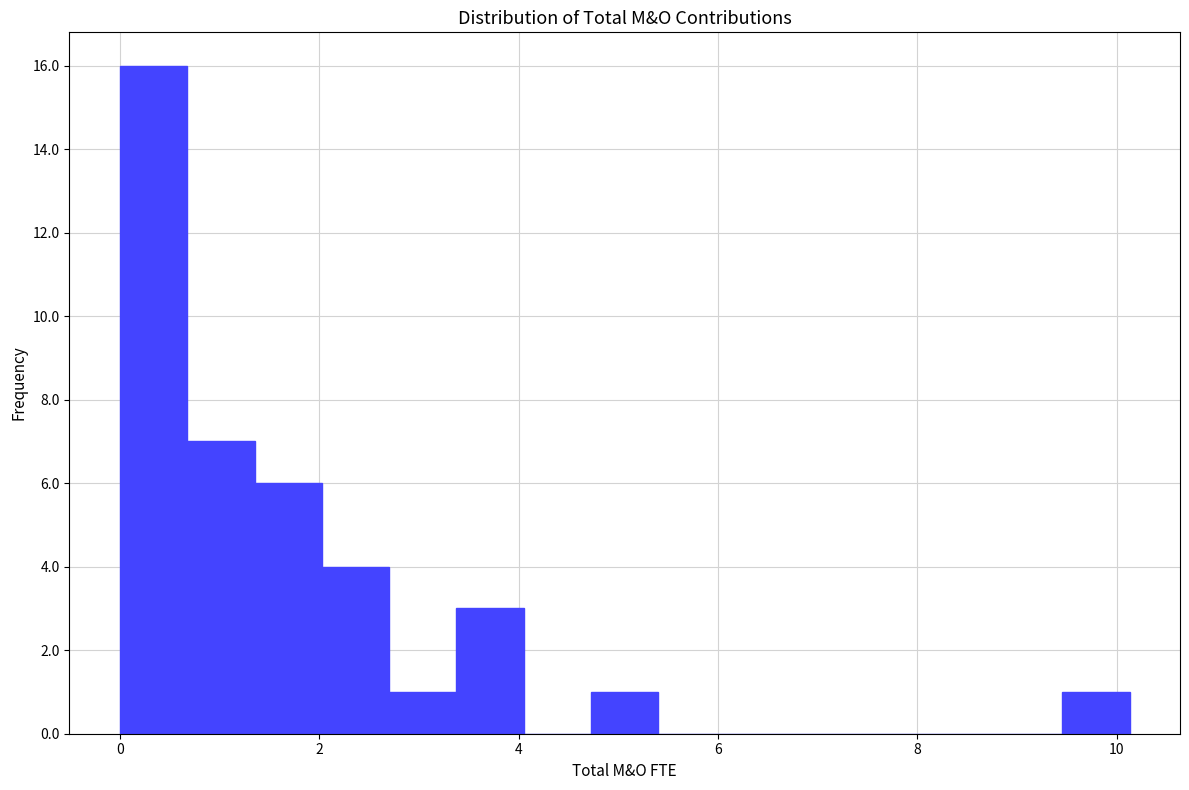

Read against the x-axis, roughly where is the centre of the tallest bar?

0.4